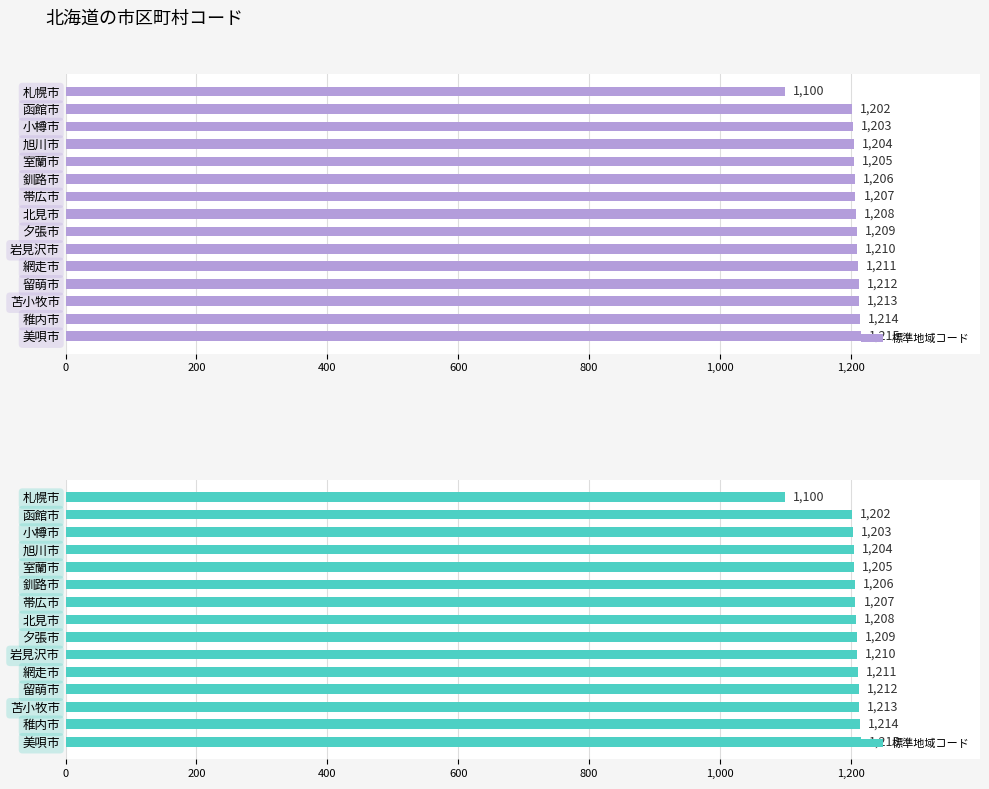

What is the value of the 14th bar from the left?

1214